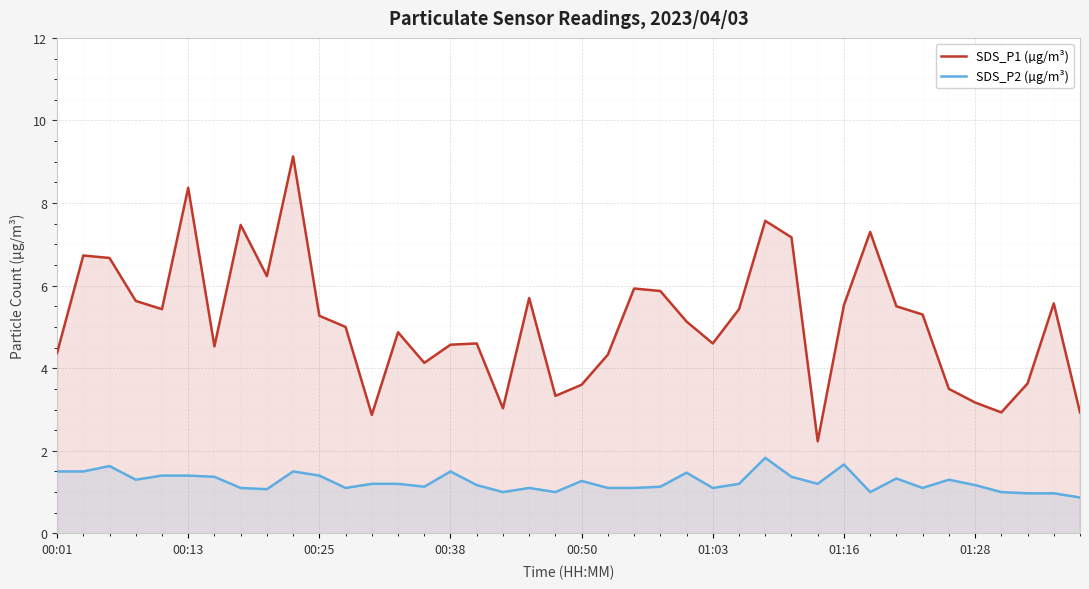

Which series has the widest spread of values?

SDS_P1 (µg/m³)